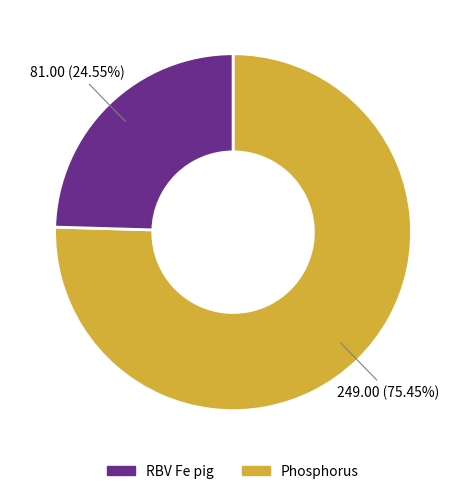

Is there any slice that represents more than half of the pie?

Yes